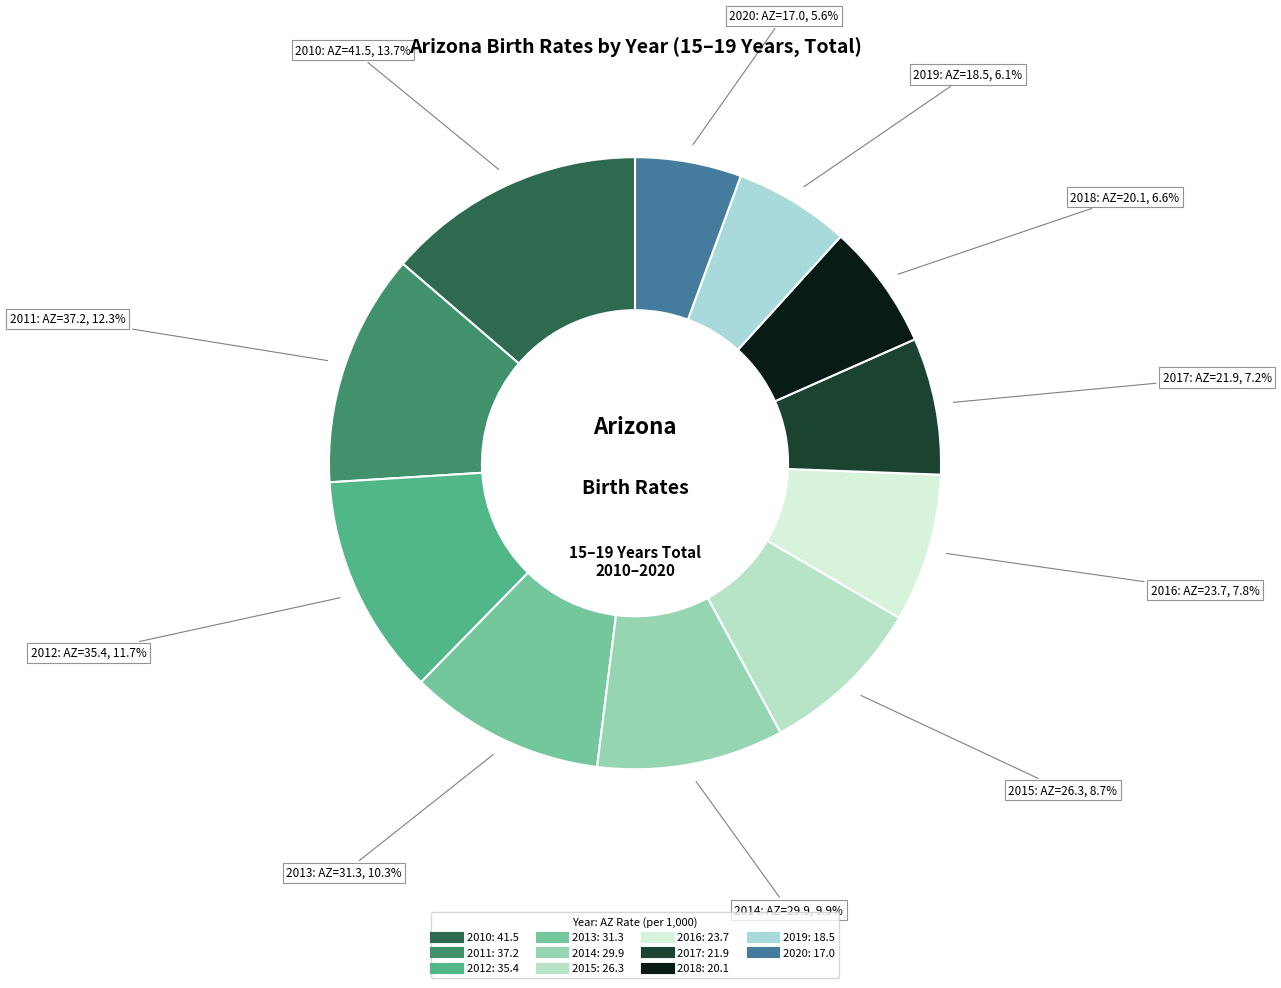

True or false: 2010 accounts for 14% of the total.

True